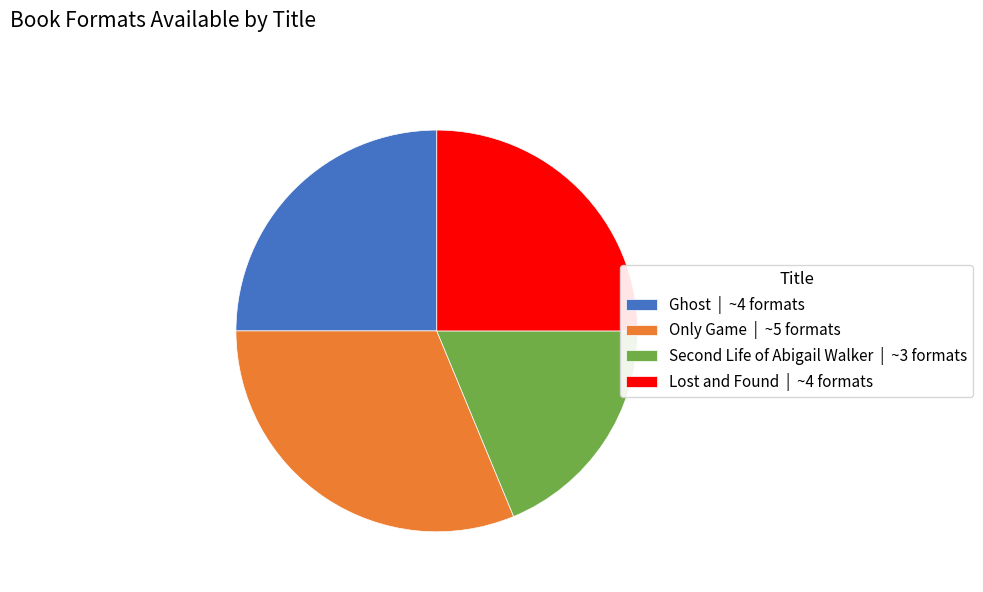

How many slices are in this pie chart?

4